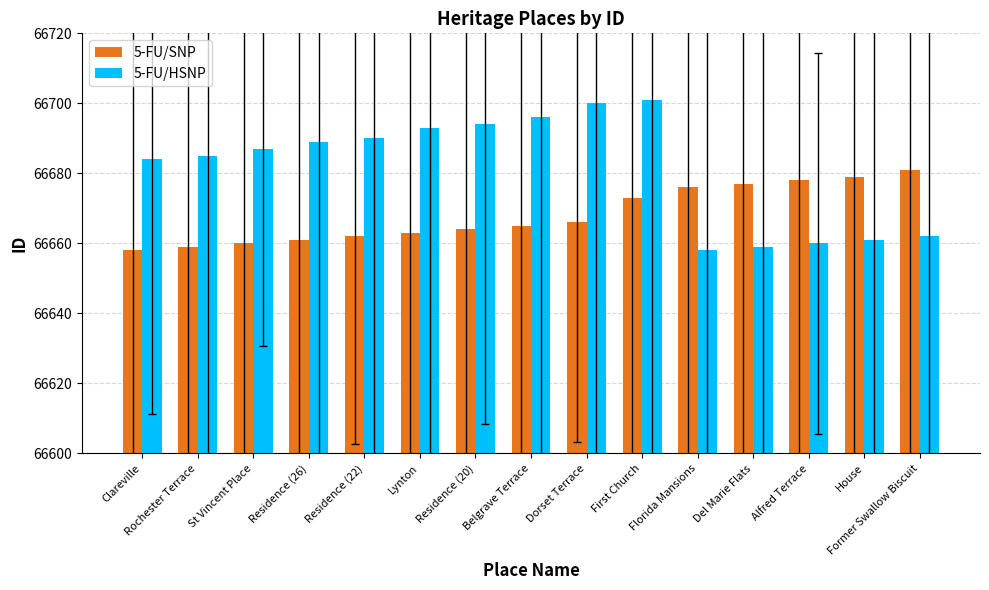

At which category is the sum across all series the highest?

First Church